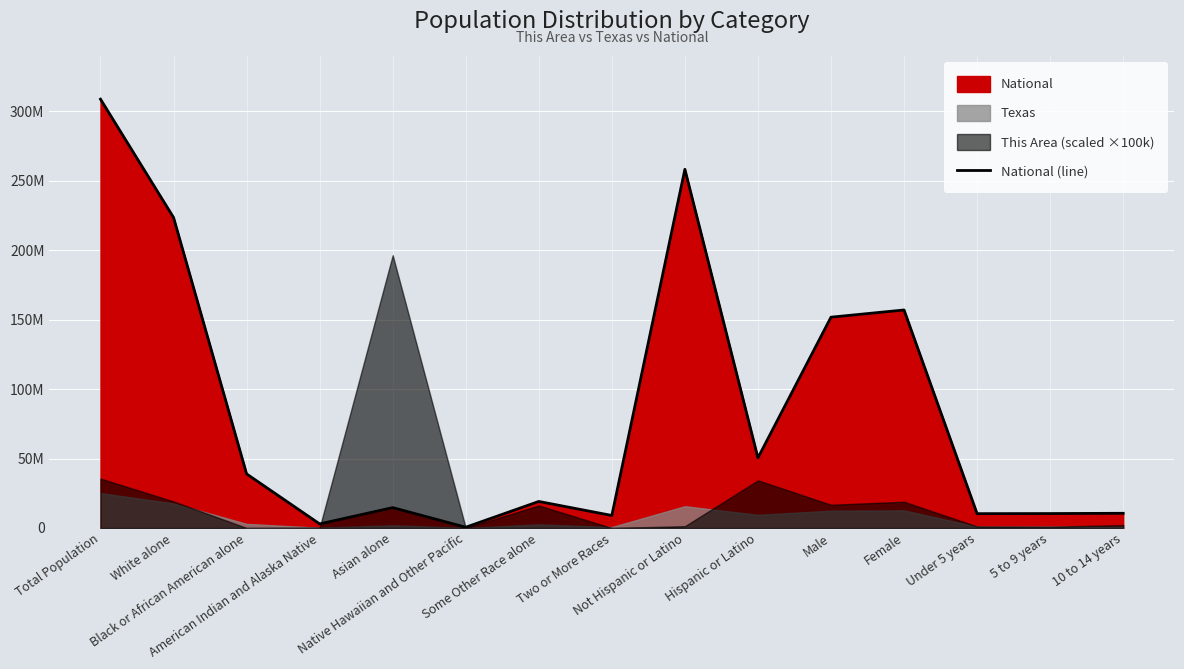

The value at 10 to 14 years is 10579862. True or false?

True